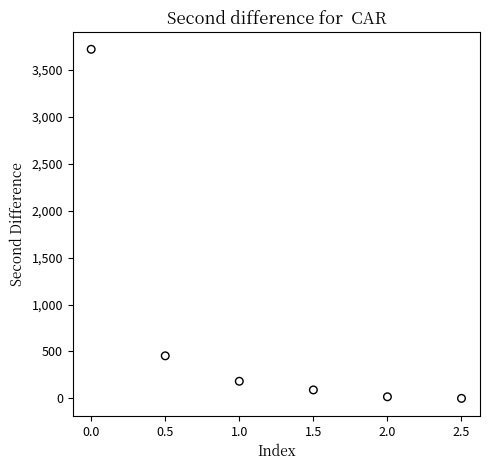

What Y value in the scatter plot is closest to 1859?

454